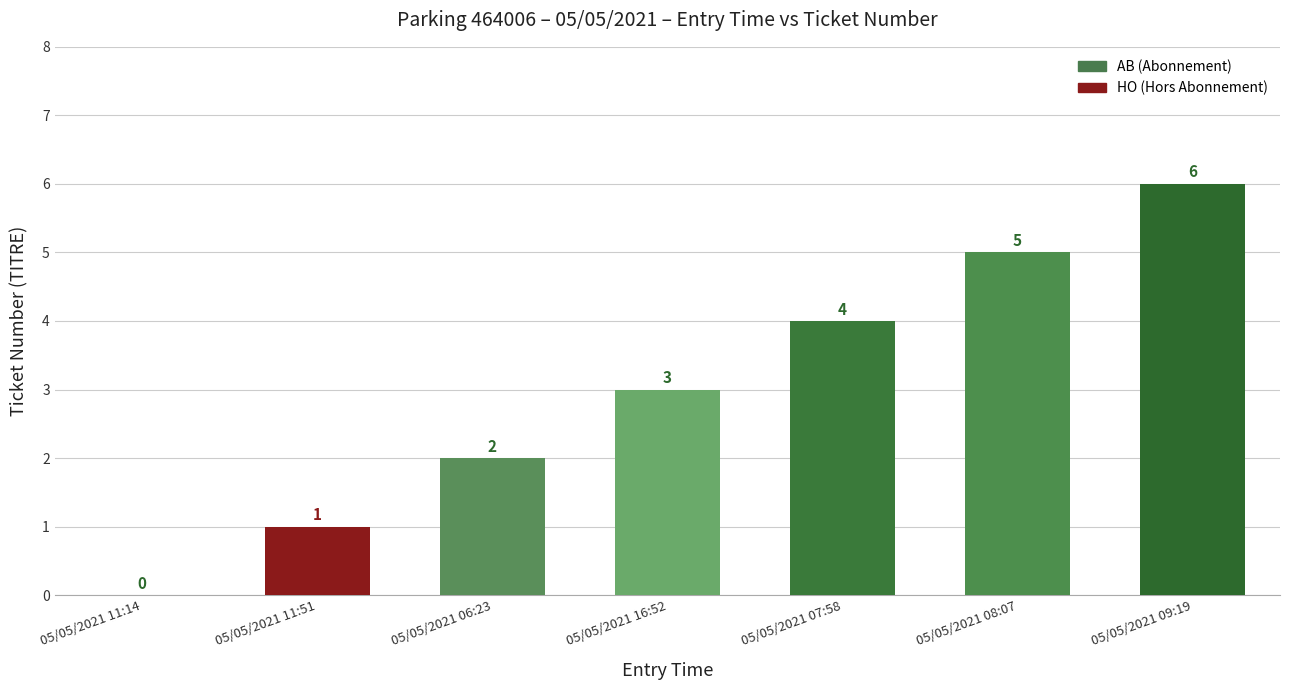

Is it true that the value at 05/05/2021 16:52 is 3?

True